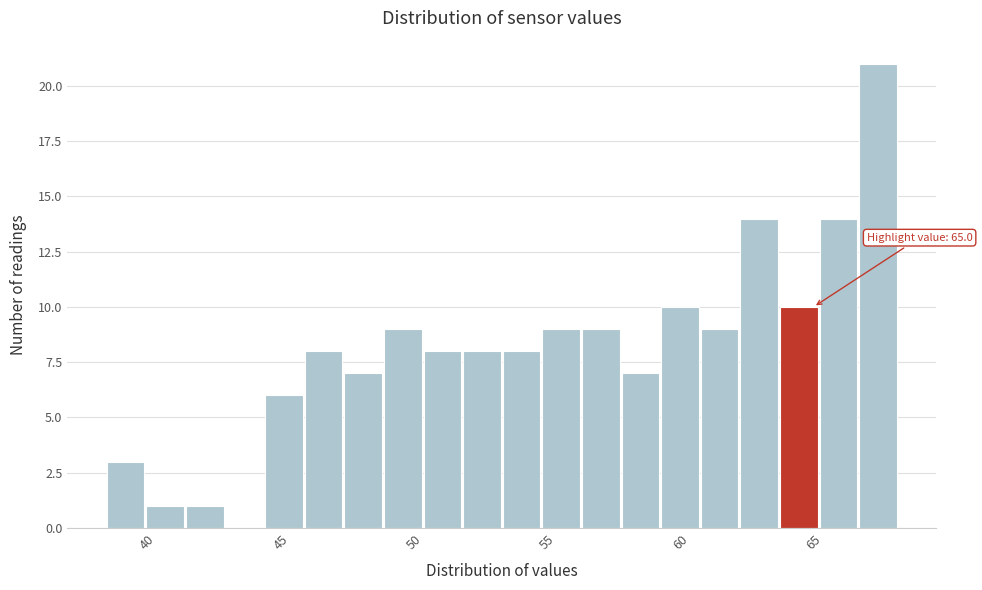

Around what value on the x-axis is the tallest bar? Give the approximate position of its centre, as read against the axis.

67.5